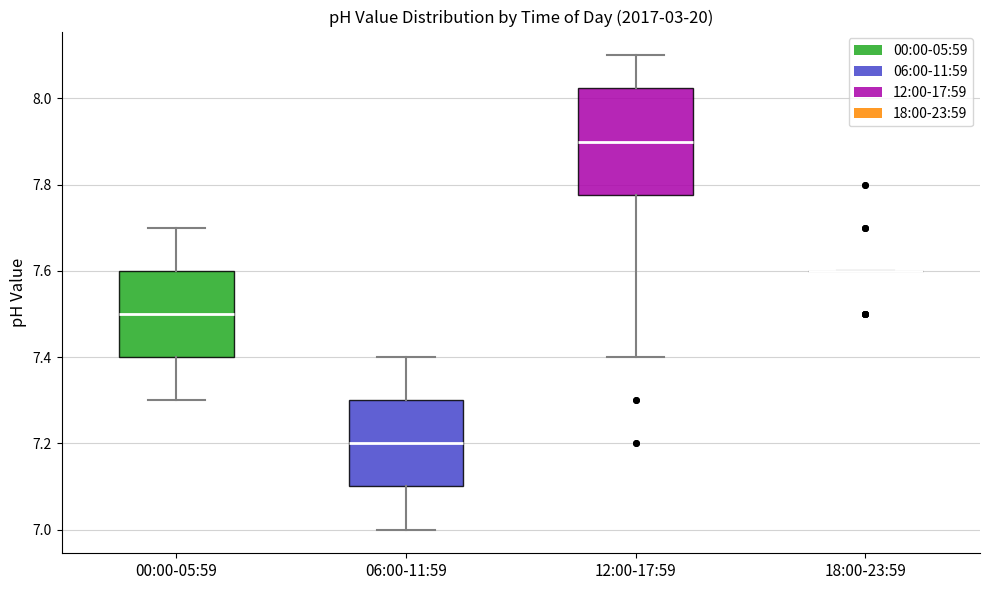

Reading left to right, transcribe this box plot: for each box, give where its median line is, the range the box spans, and where its two whiskers end, as read against the y-axis. The values are not printed on the chart, so give them approximately, as read against the axis.

00:00-05:59: median 7.50, box 7.40 to 7.60, whiskers 7.30 to 7.70
06:00-11:59: median 7.20, box 7.10 to 7.30, whiskers 7.00 to 7.40
12:00-17:59: median 7.90, box 7.78 to 8.02, whiskers 7.40 to 8.10
18:00-23:59: box collapsed to a line at 7.60, whiskers 7.60 to 7.60